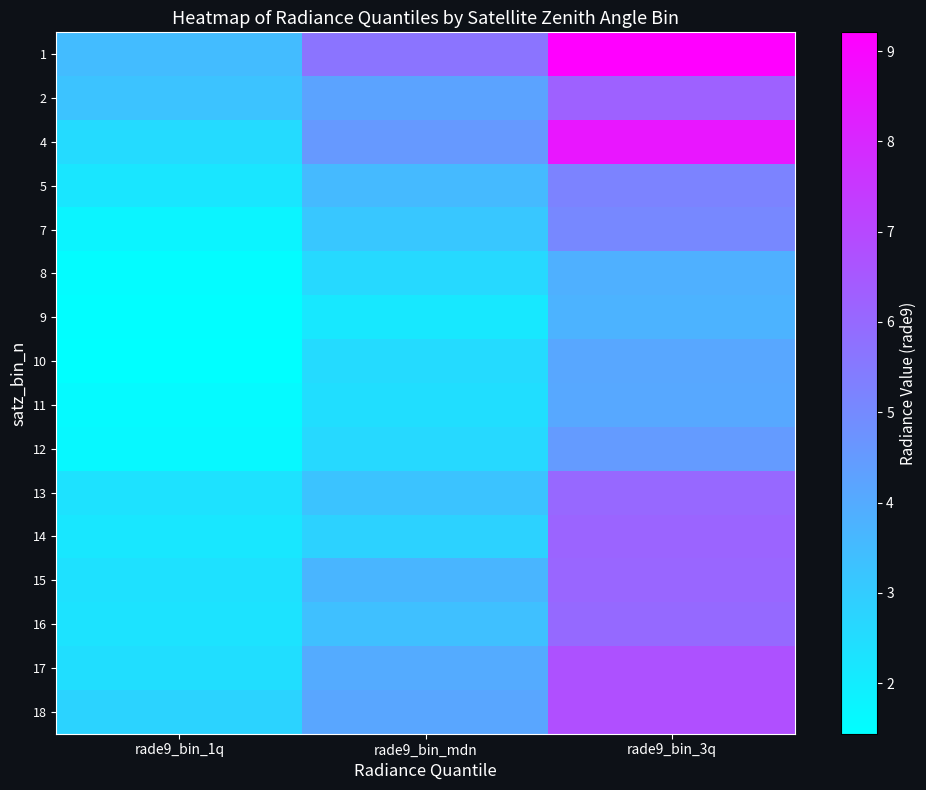

What is the total value across all series at rade9_bin_1q?

35.5